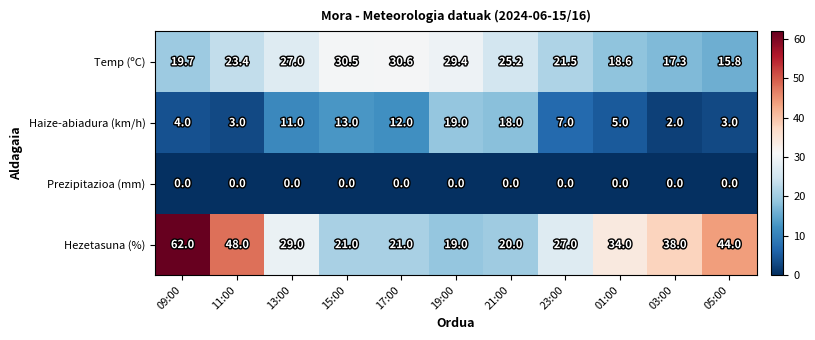

Rank the series at 09:00 from highest to lowest value.

Hezetasuna (%), Temp (ºC), Haize-abiadura (km/h), Prezipitazioa (mm)